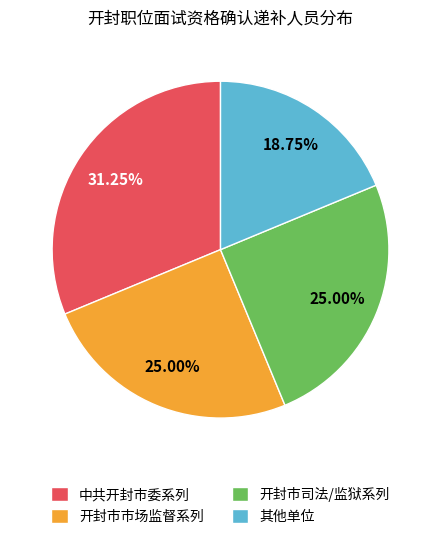

Which slice is the smallest?

其他单位